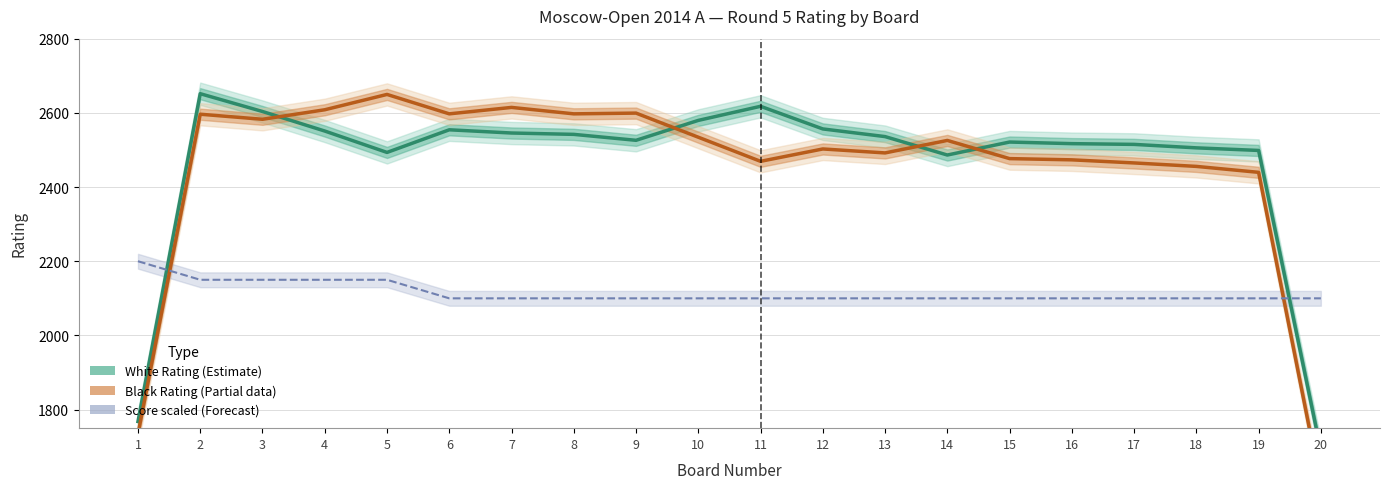

List the labels in order of White Score×100+1800 (Forecast) value, largest first.

1, 2, 3, 4, 5, 6, 7, 8, 9, 10, 11, 12, 13, 14, 15, 16, 17, 18, 19, 20